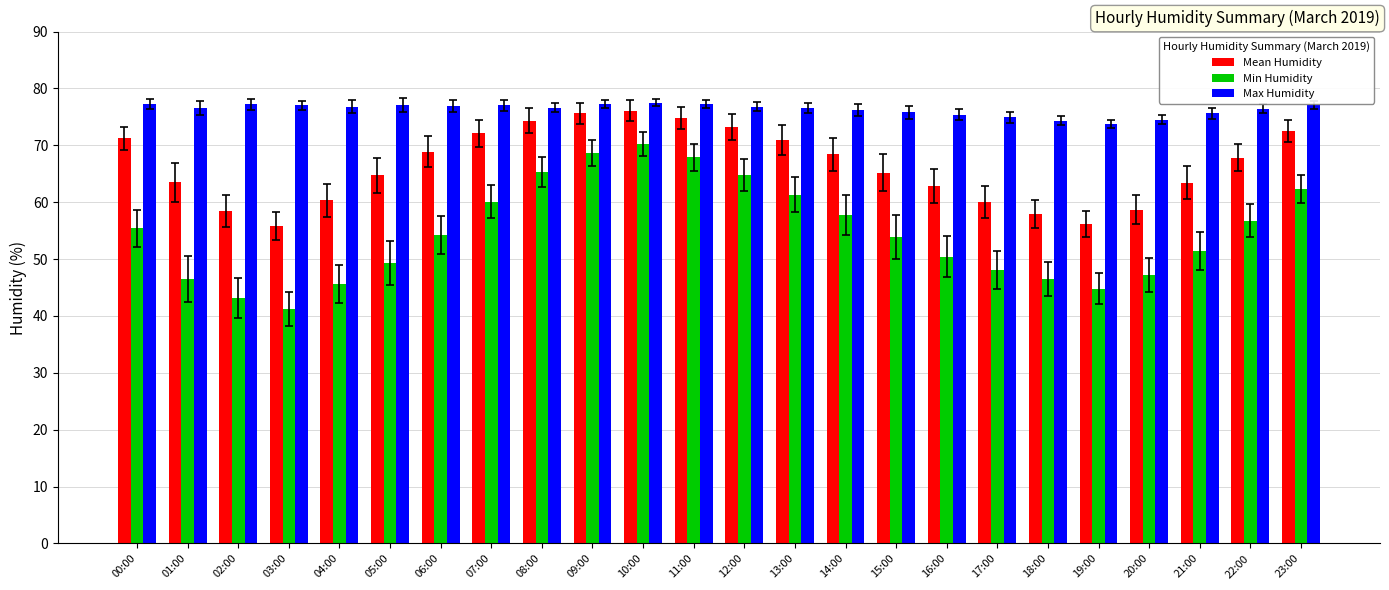

Count the number of data series in this chart.

3